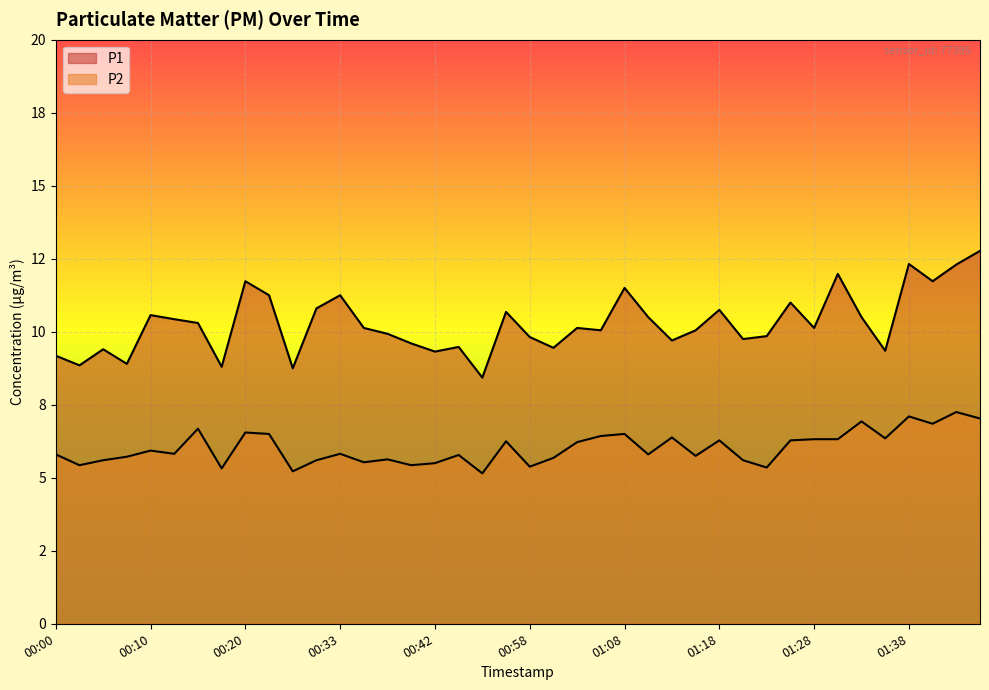

What is the sum of the P1 values at 01:08 and 00:40?

21.1